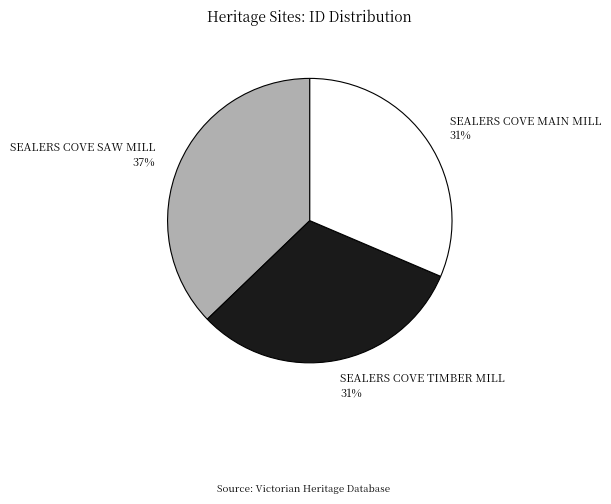

Which category has the biggest portion of the pie?

SEALERS COVE SAW MILL